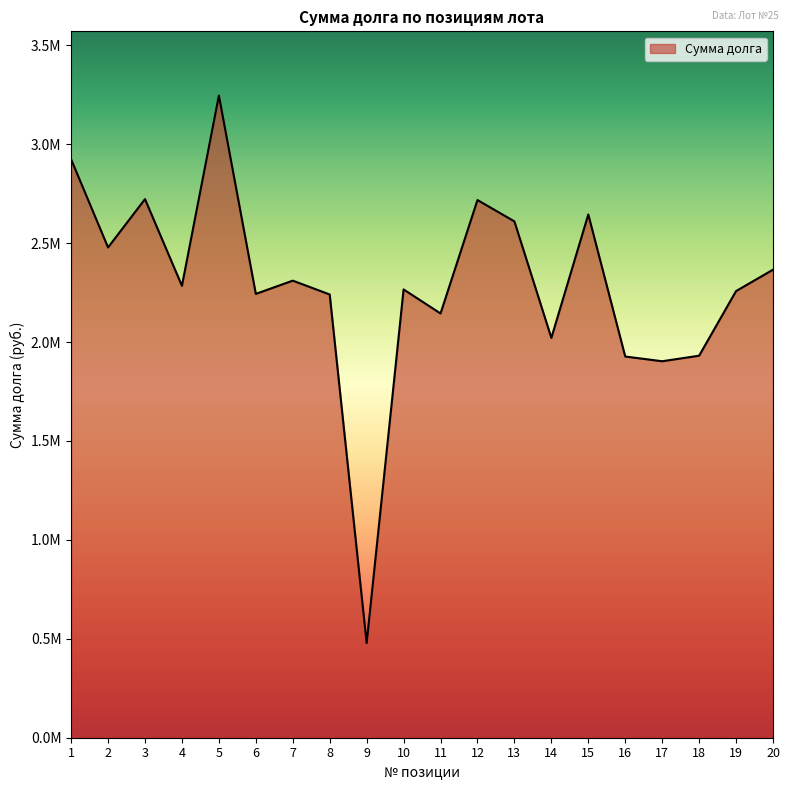

Reading left to right, transcribe all the data shown in this chart.

2923292.6	2477969.8	2722164.4	2283900.2	3245621.8	2243158.1	2310127.5	2240140.3	478725.0	2265717.7	2144250.1	2717598.8	2609608.0	2020801.5	2644659.9	1926621.9	1902785.8	1930779.5	2257465.3	2365499.4